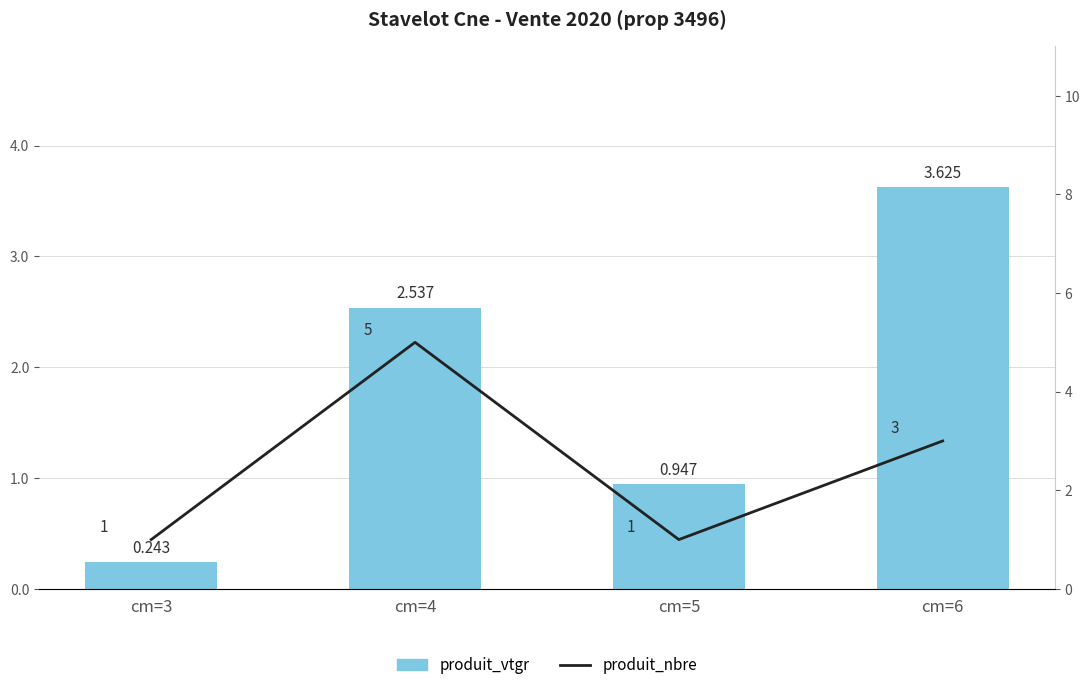

Reading left to right, transcribe all the data shown in this chart.

produit_vtgr: cm=3=0.2	cm=4=2.5	cm=5=0.9	cm=6=3.6
produit_nbre: cm=3=1.0	cm=4=5.0	cm=5=1.0	cm=6=3.0